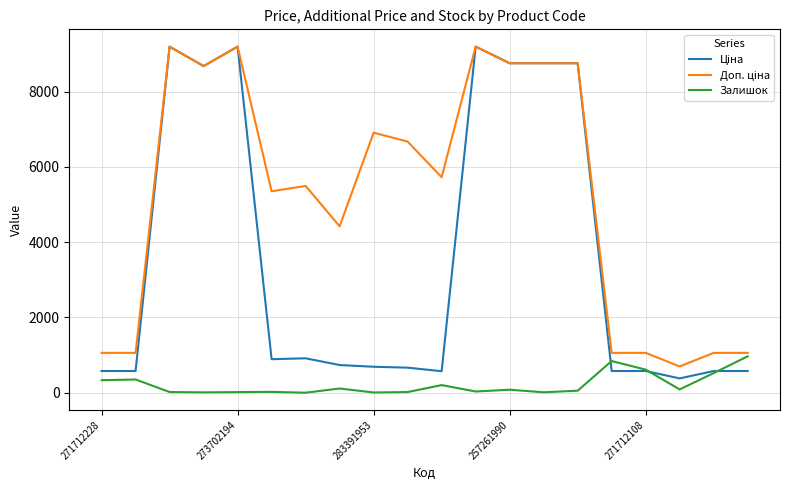

What is the maximum value shown in the chart?

9196.3